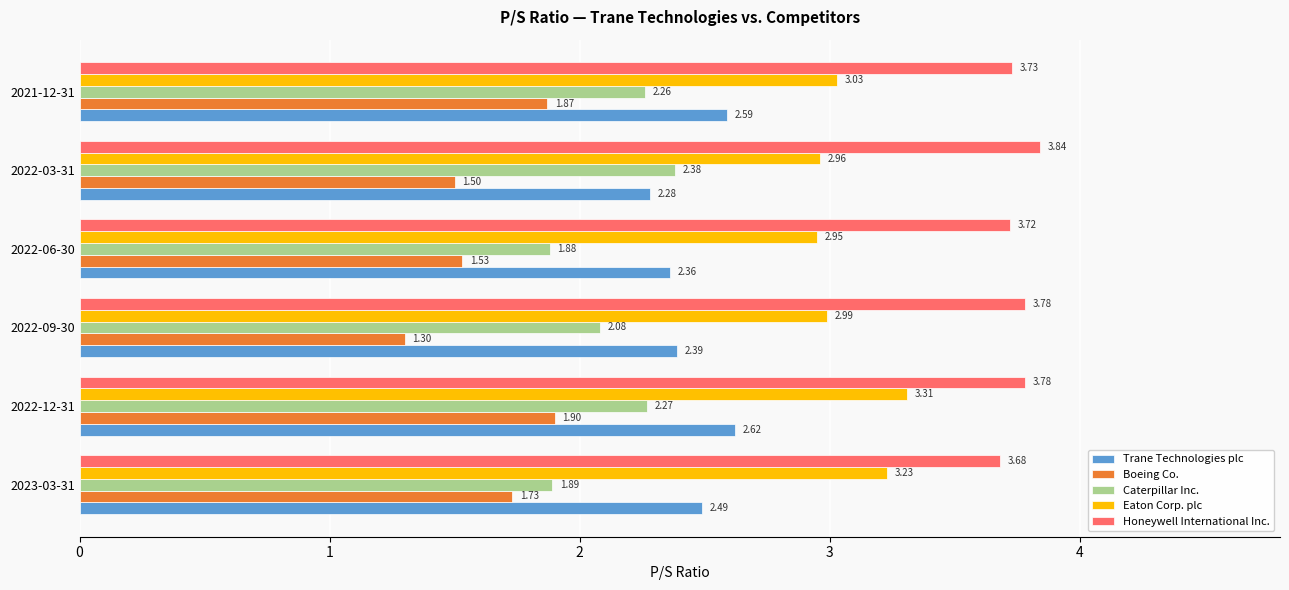

At which category is the sum across all series the highest?

2022-12-31